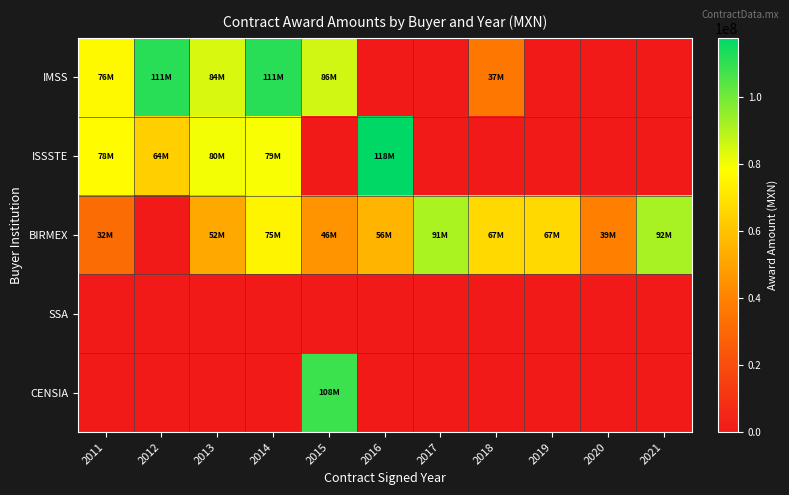

Reading right to left, what are all the values shown in this chart?

IMSS: 2021=0.0	2020=0.0	2019=0.0	2018=36626940.0	2017=0.0	2016=0.0	2015=85649991.0	2014=111315313.2	2013=84077896.0	2012=111315313.2	2011=76488872.7
ISSSTE: 2021=0.0	2020=0.0	2019=0.0	2018=0.0	2017=0.0	2016=117559480.5	2015=0.0	2014=79309023.8	2013=80080000.0	2012=63756000.0	2011=77590000.0
BIRMEX: 2021=91644000.0	2020=39410139.5	2019=66655850.8	2018=66589254.0	2017=91070700.0	2016=55605000.0	2015=45741696.0	2014=75062000.0	2013=51910632.0	2012=0.0	2011=32029777.0
SSA: 2021=0.0	2020=0.0	2019=0.0	2018=0.0	2017=0.0	2016=0.0	2015=0.0	2014=0.0	2013=0.0	2012=0.0	2011=0.0
CENSIA: 2021=0.0	2020=0.0	2019=0.0	2018=0.0	2017=0.0	2016=0.0	2015=108059700.0	2014=0.0	2013=0.0	2012=0.0	2011=0.0